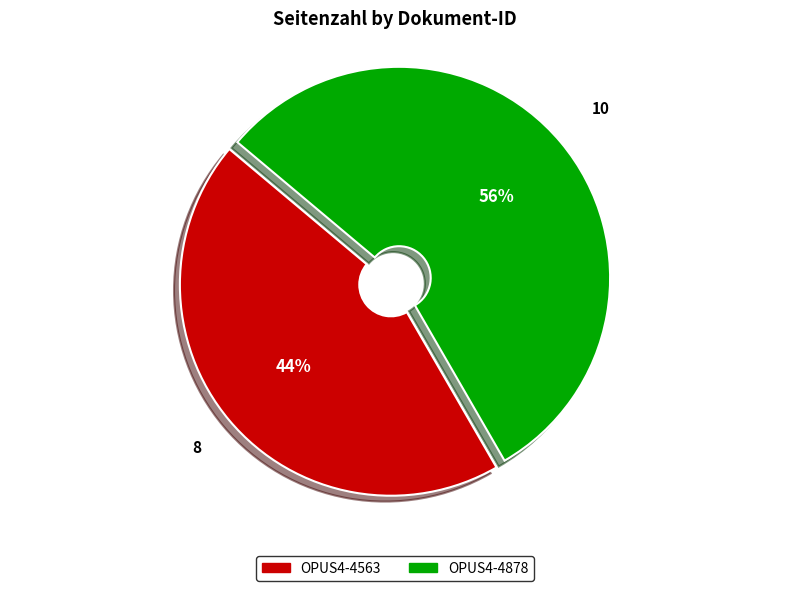

Count the number of slices in the pie.

2